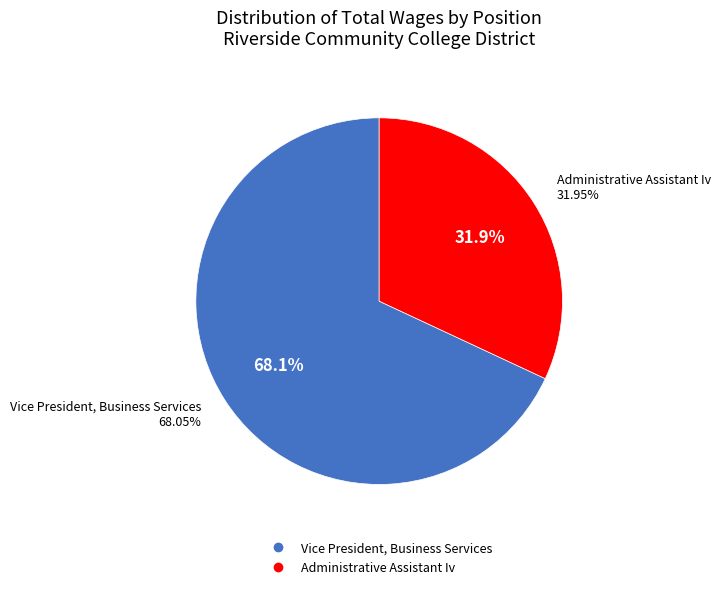

How many slices are in this pie chart?

2